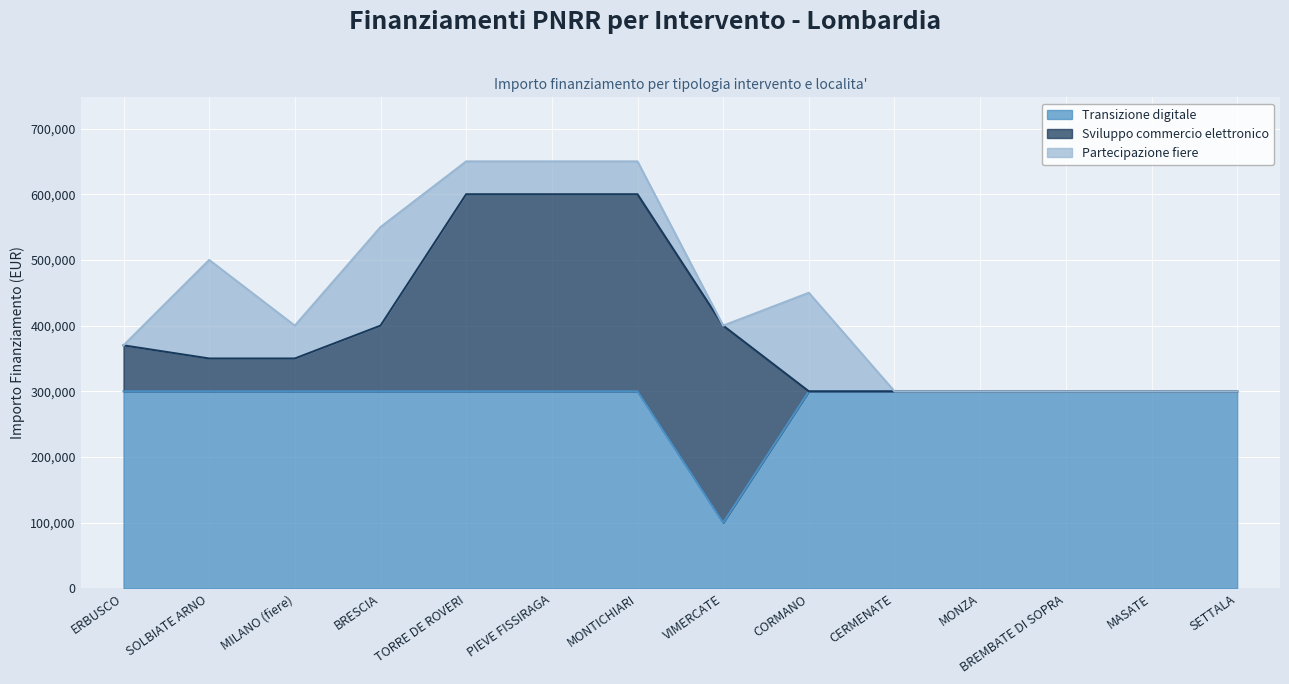

How many interior local valleys does the Transizione digitale series have?

1